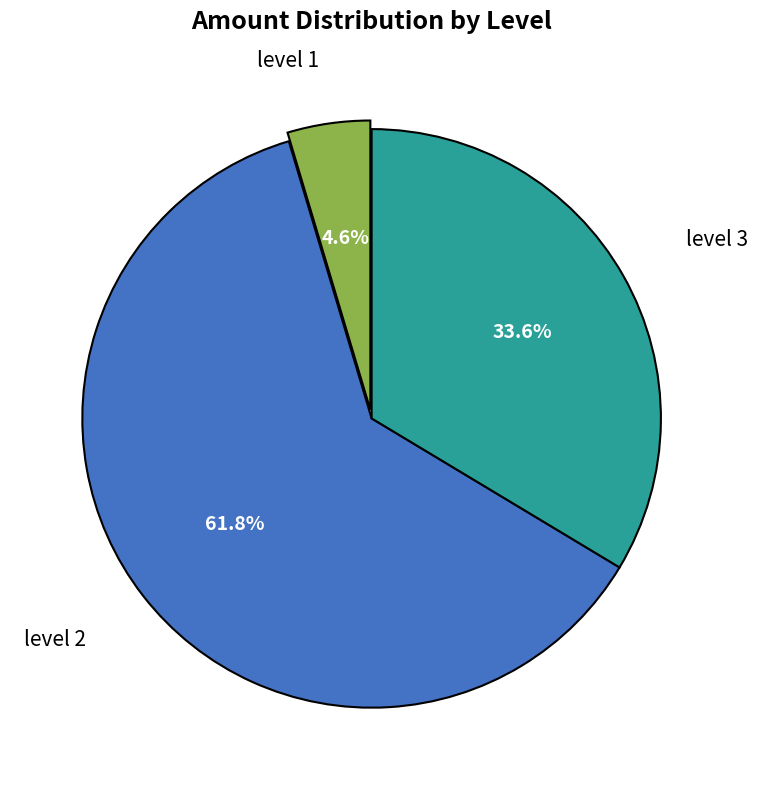

Is there a majority slice in this chart?

Yes